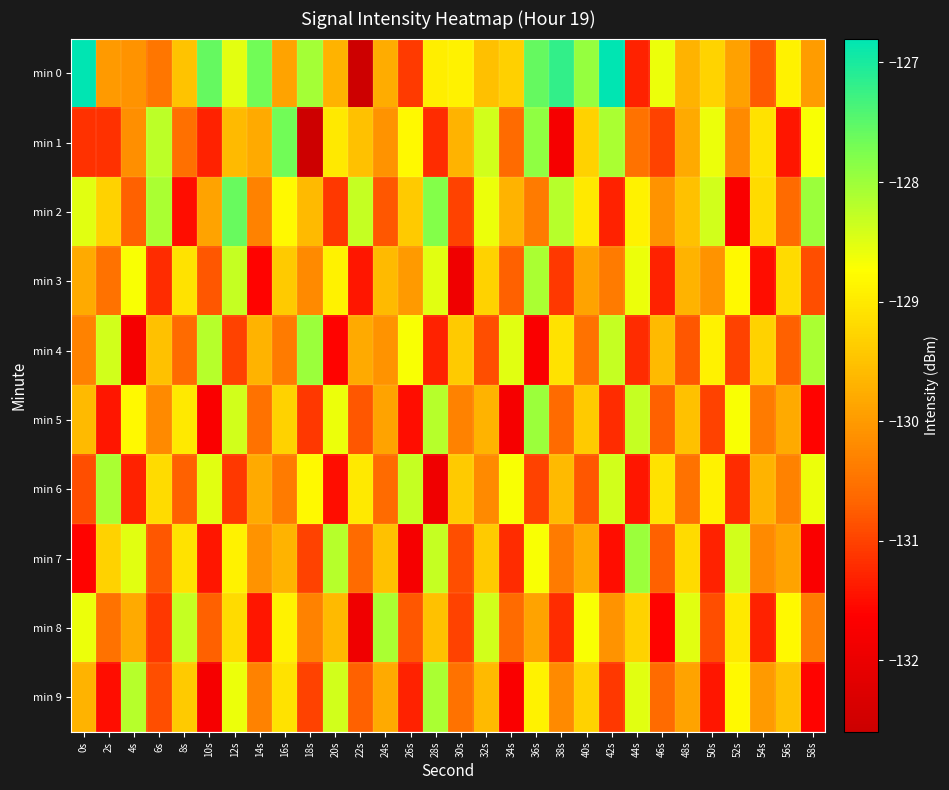

What is the total value across all series at 50s?

-1298.8